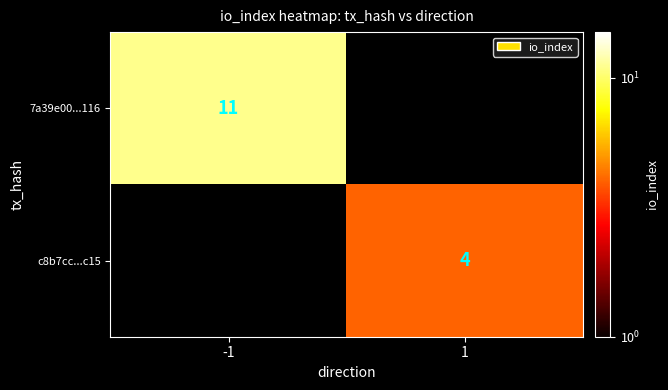

Is the value of 7a39e00...116 at -1 greater than the value of c8b7cc...c15 at 1?

Yes